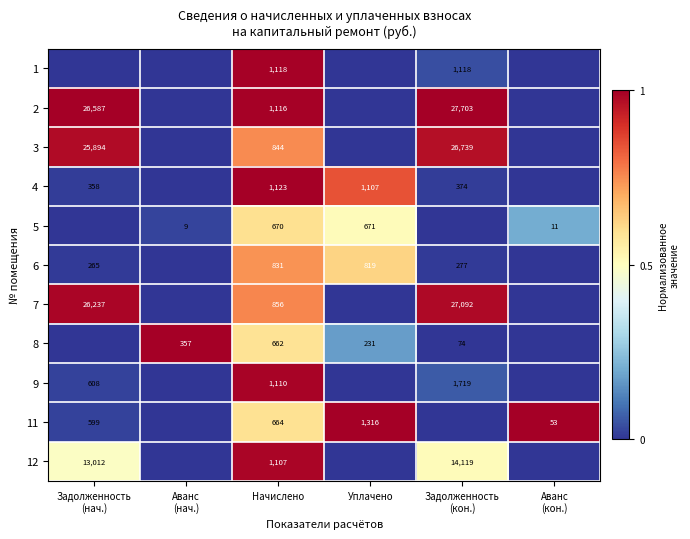

The 8 series shows 1010 at Начислено. True or false?

False